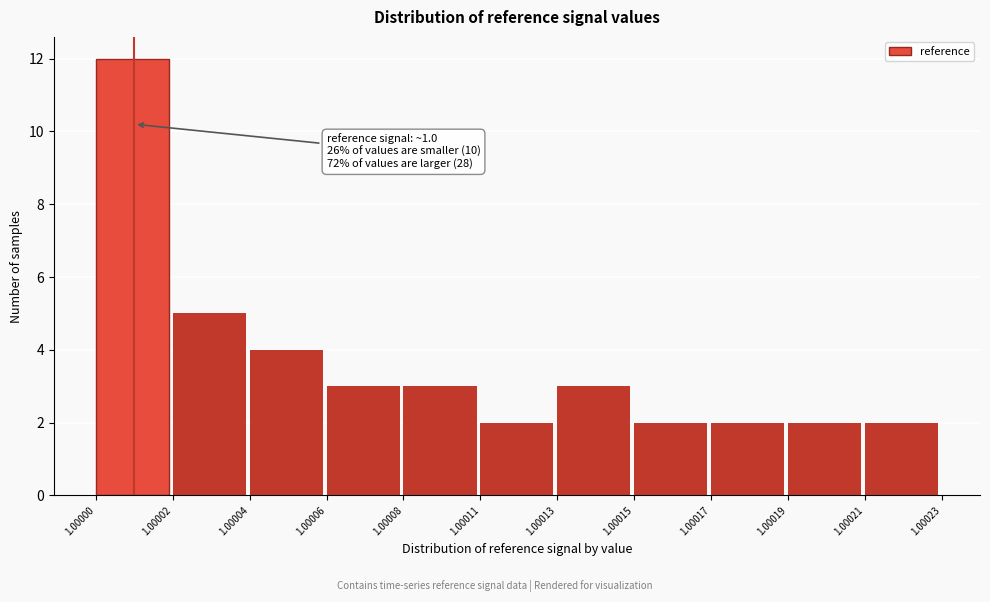

Reading left to right, extract all data points from this chart.

12	5	4	3	3	2	3	2	2	2	2